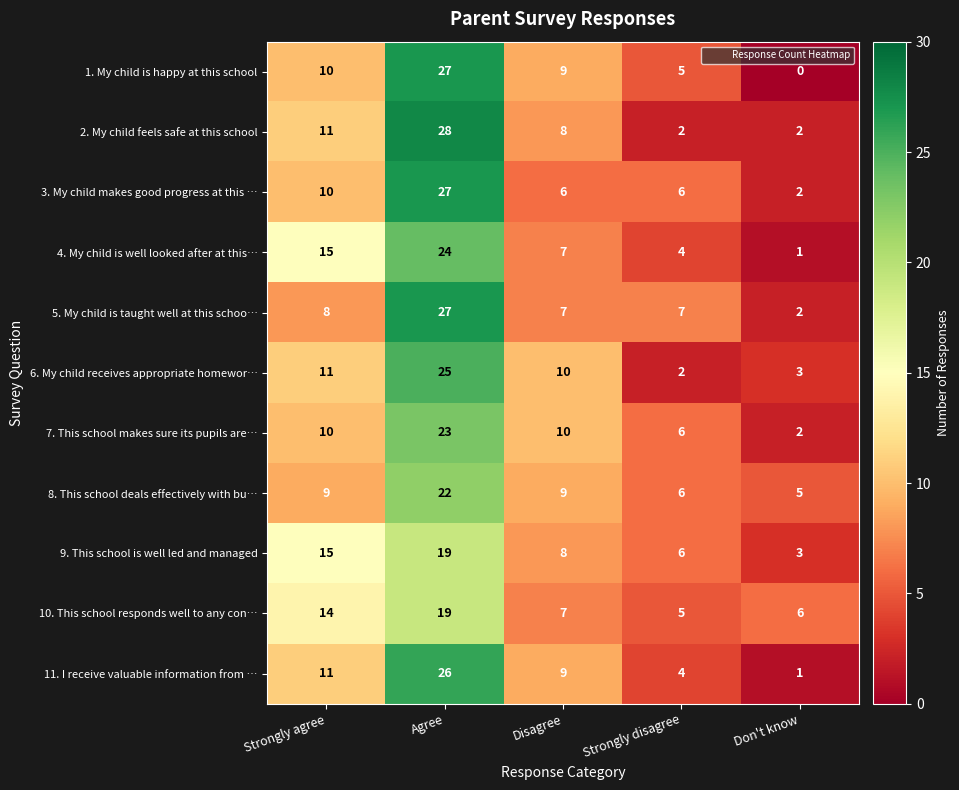

What is the difference between the highest and lowest values at Disagree?

4